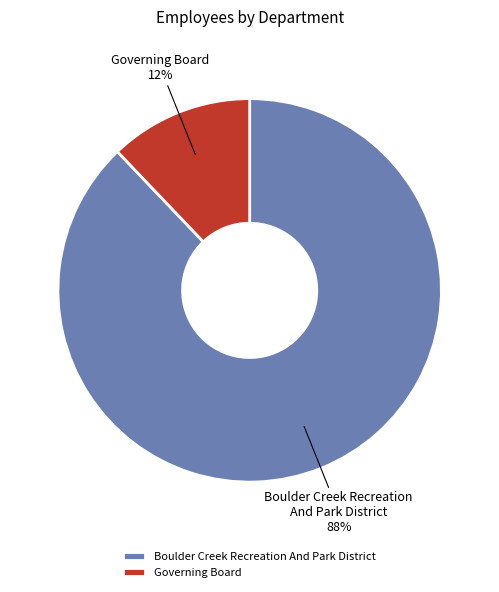

What is the largest slice in the pie chart?

Boulder Creek Recreation And Park District